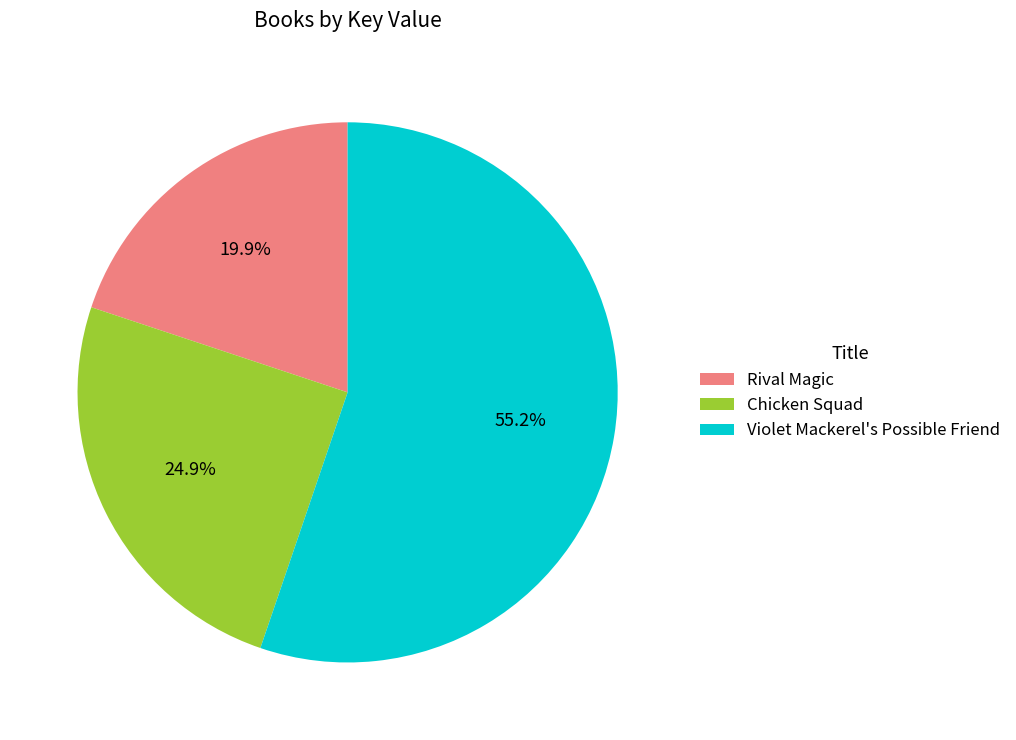

To the nearest percent, what percentage of the pie is Violet Mackerel's Possible Friend?

55%